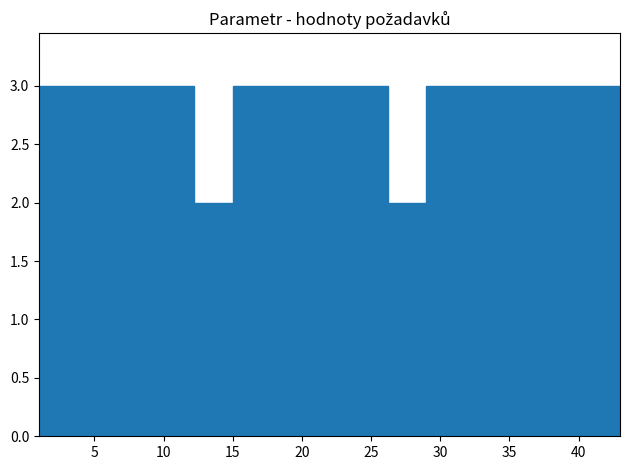

Reading left to right, list every bar in this chart as the range it spans on the x-axis followed by its height. Neither the bar edges nor the heights are printed on the chart, so give them approximately, as read against the axes.

1.0 to 3.8: 3
3.8 to 6.6: 3
6.6 to 9.4: 3
9.4 to 12.2: 3
12.2 to 15.0: 2
15.0 to 17.8: 3
17.8 to 20.6: 3
20.6 to 23.4: 3
23.4 to 26.2: 3
26.2 to 29.0: 2
29.0 to 31.8: 3
31.8 to 34.6: 3
34.6 to 37.4: 3
37.4 to 40.2: 3
40.2 to 43.0: 3